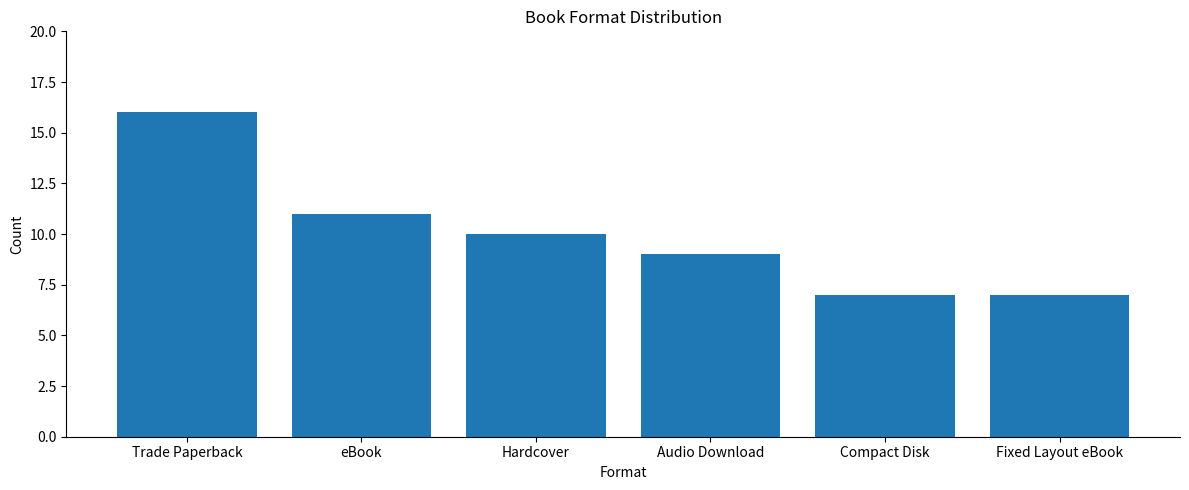

How many values are below 10?

3